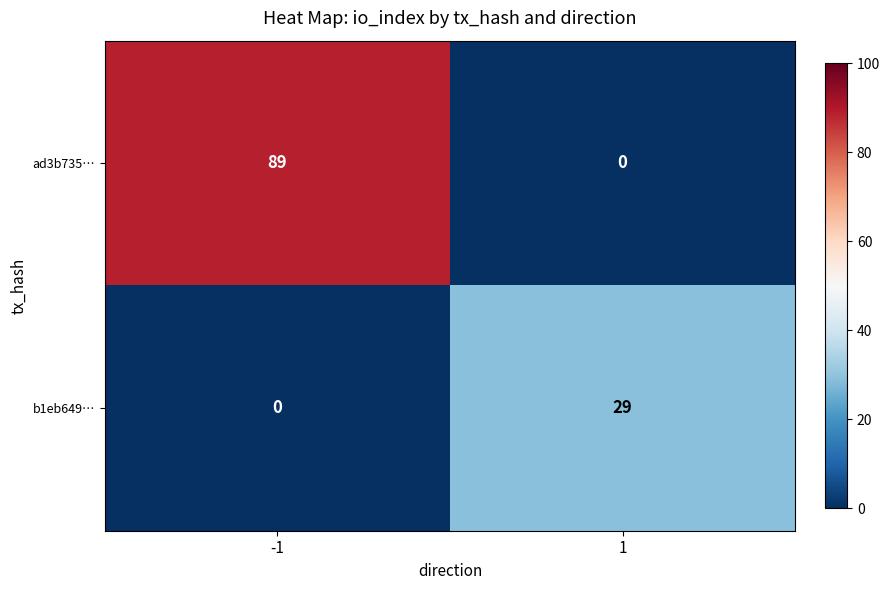

Rank the series by their average value, from lowest to highest.

b1eb649…, ad3b735…